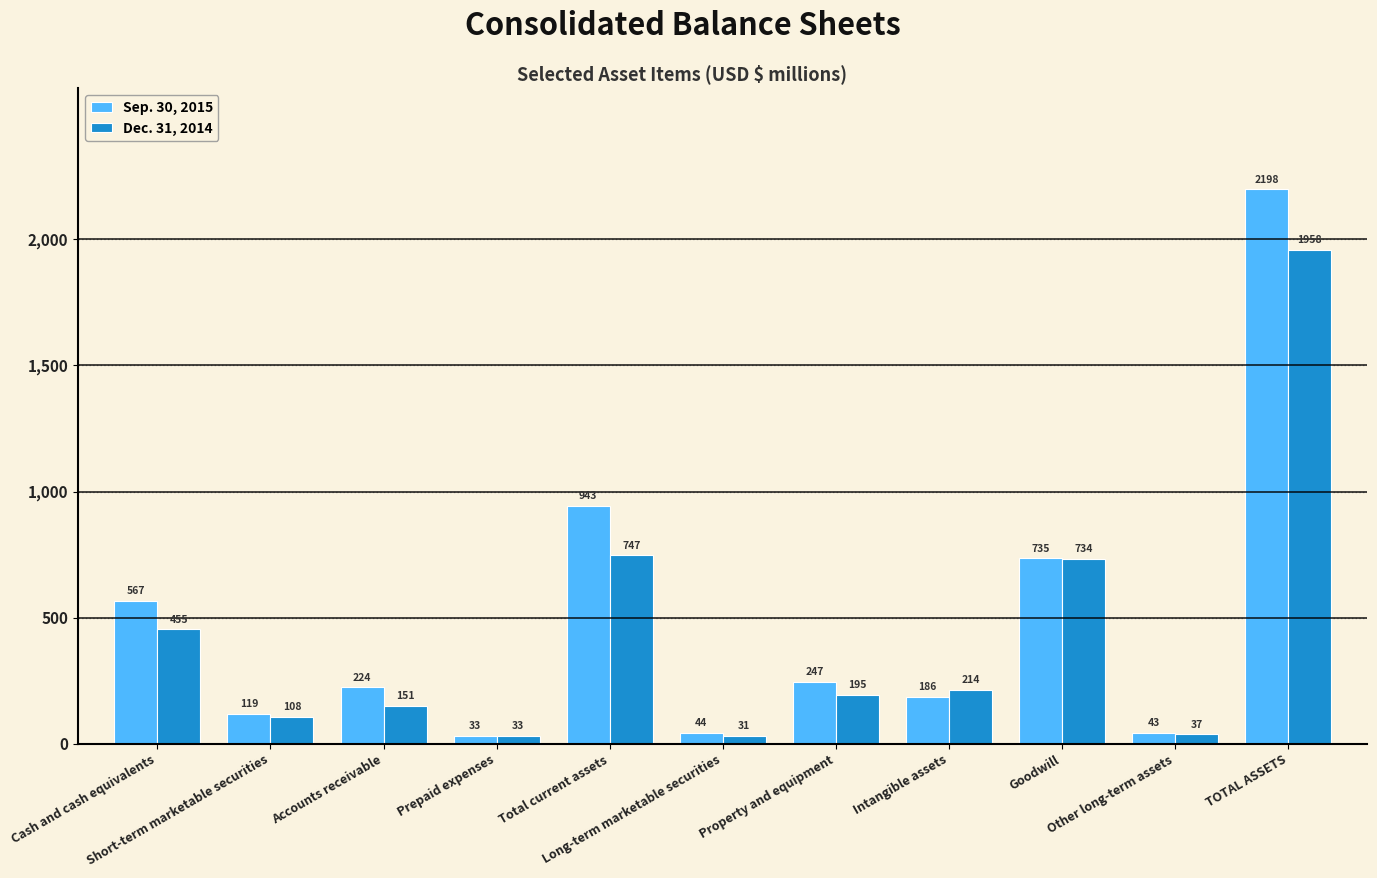

How many bars are there in total?

22